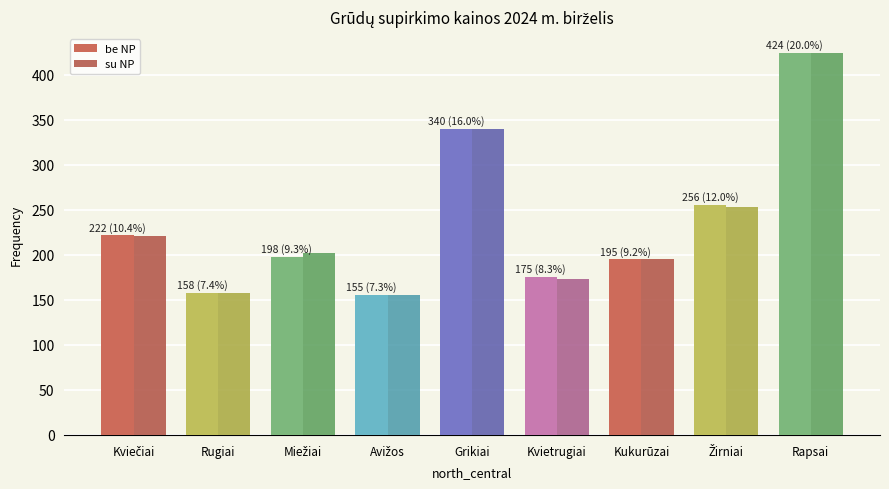

The value of be NP at Rapsai is 757.6. True or false?

False